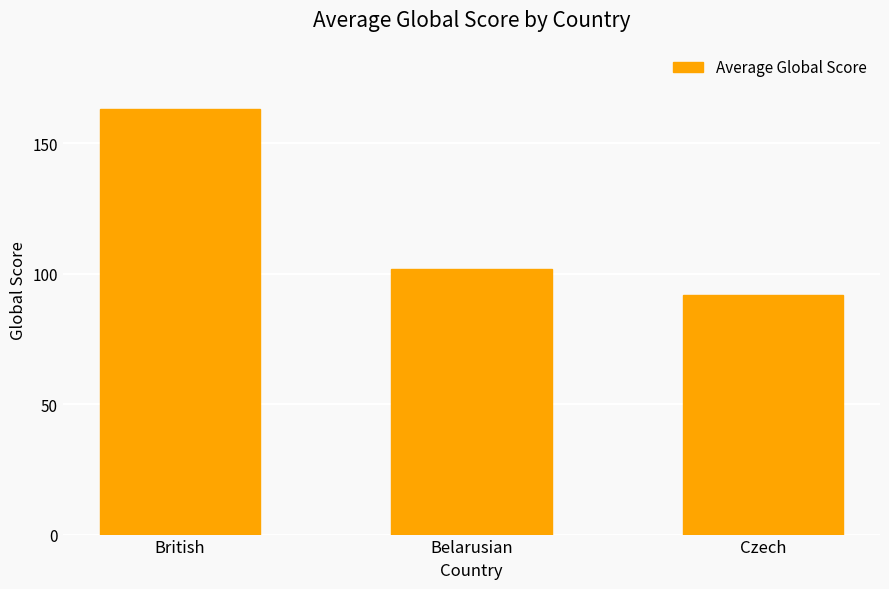

Reading right to left, extract all data points from this chart.

Czech=92.0	Belarusian=102.0	British=163.1